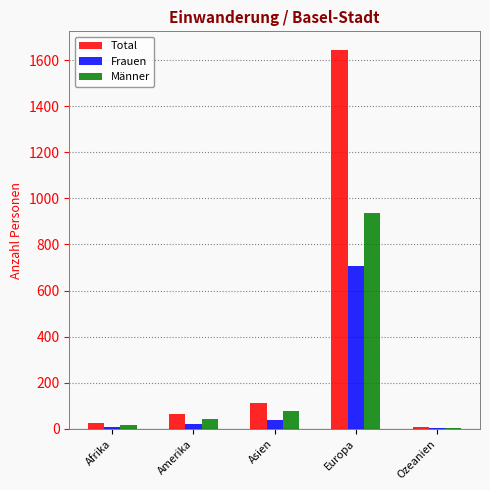

What value does the Männer series have at Europa?

938